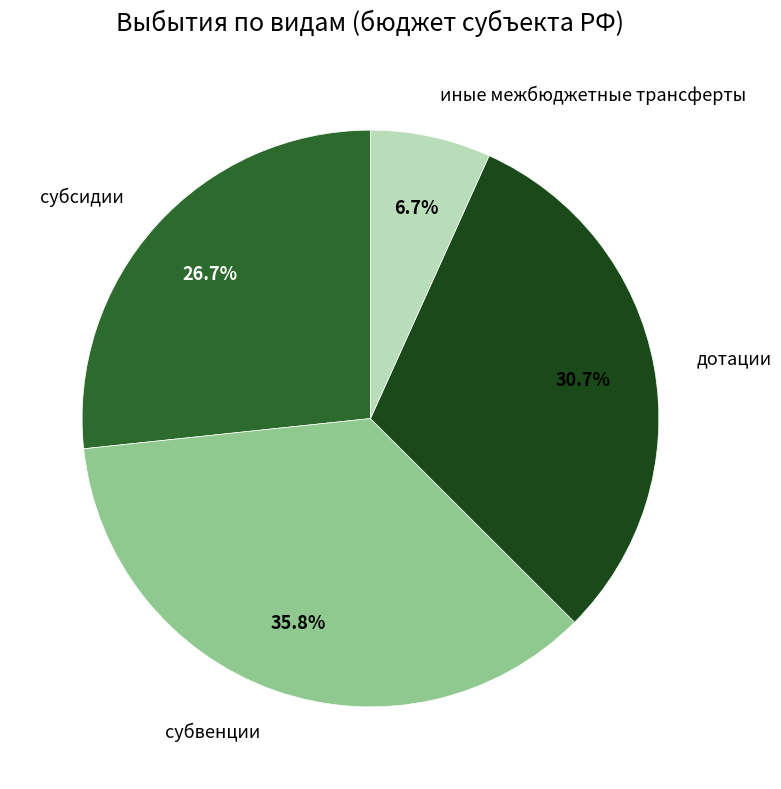

Is субвенции the majority of the pie?

No